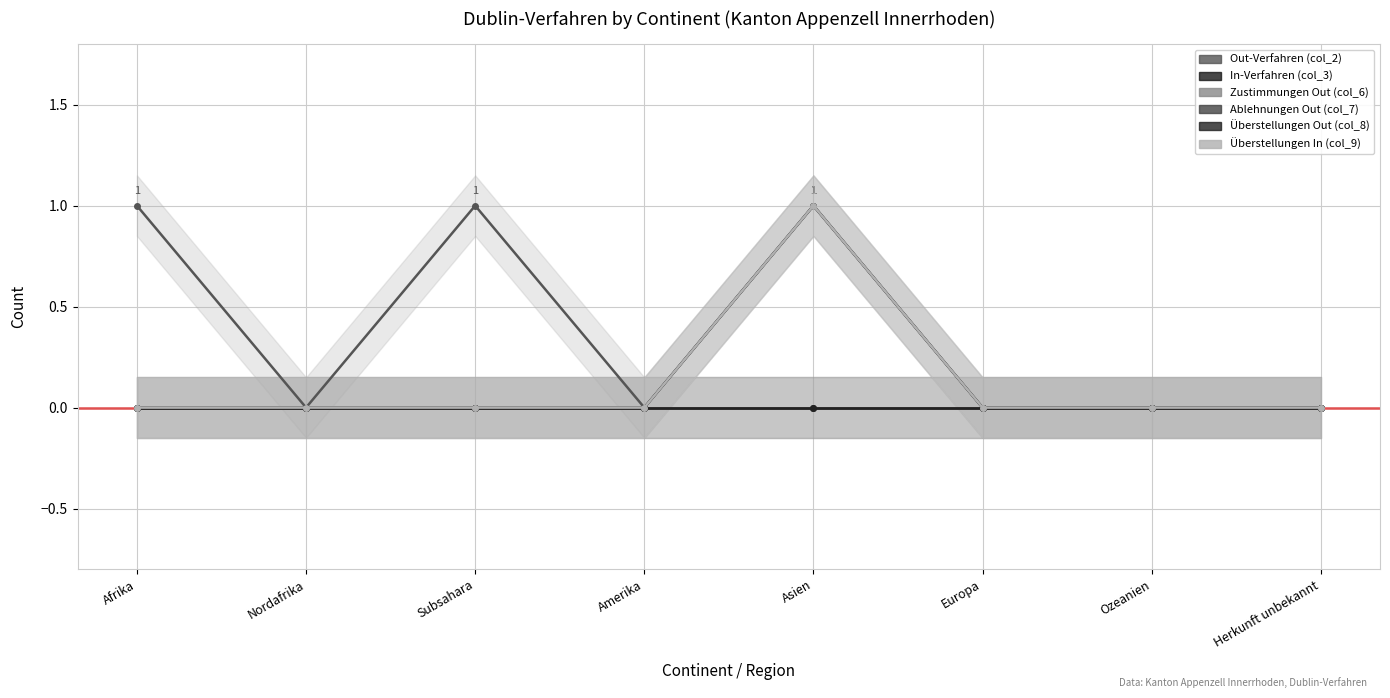

What is the label of the 8th point from the left?

Herkunft unbekannt